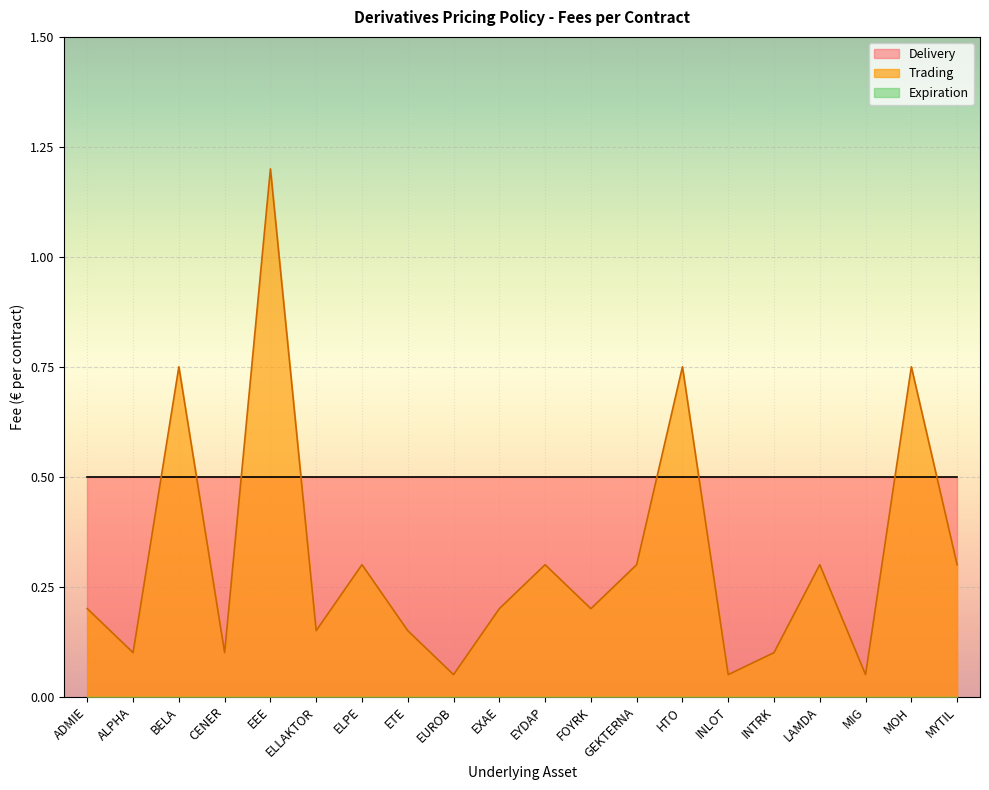

True or false: Delivery has a value of 0.8 at ETE.

False